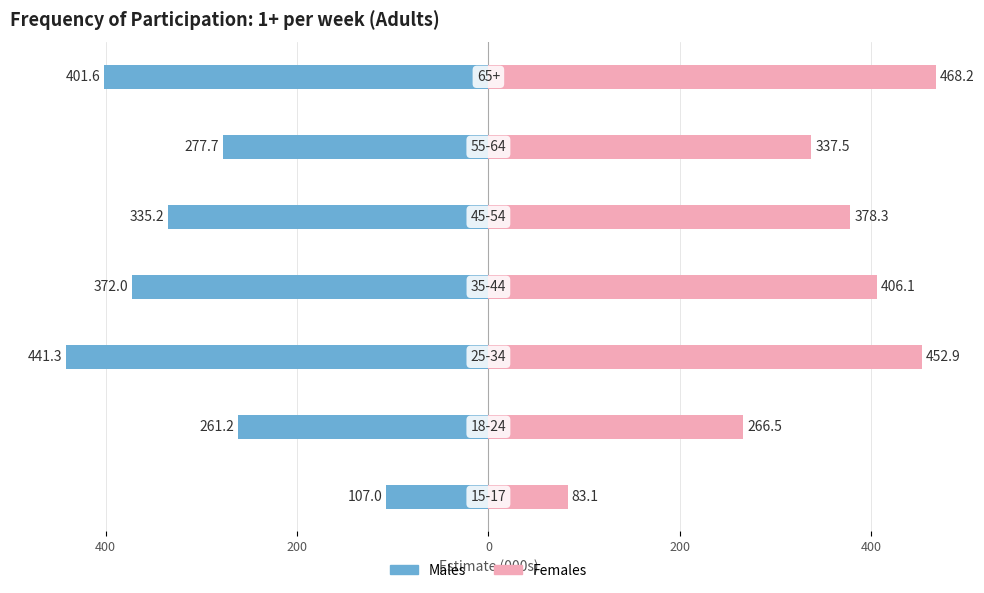

The value of Females at 200 is 127.8. True or false?

False